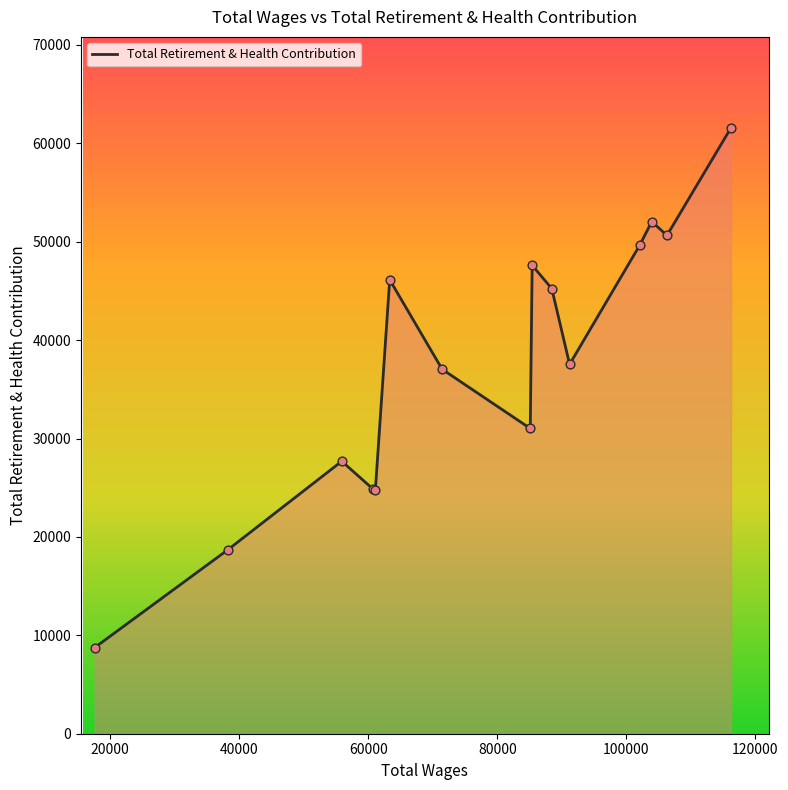

What is the maximum value shown in the chart?

61581